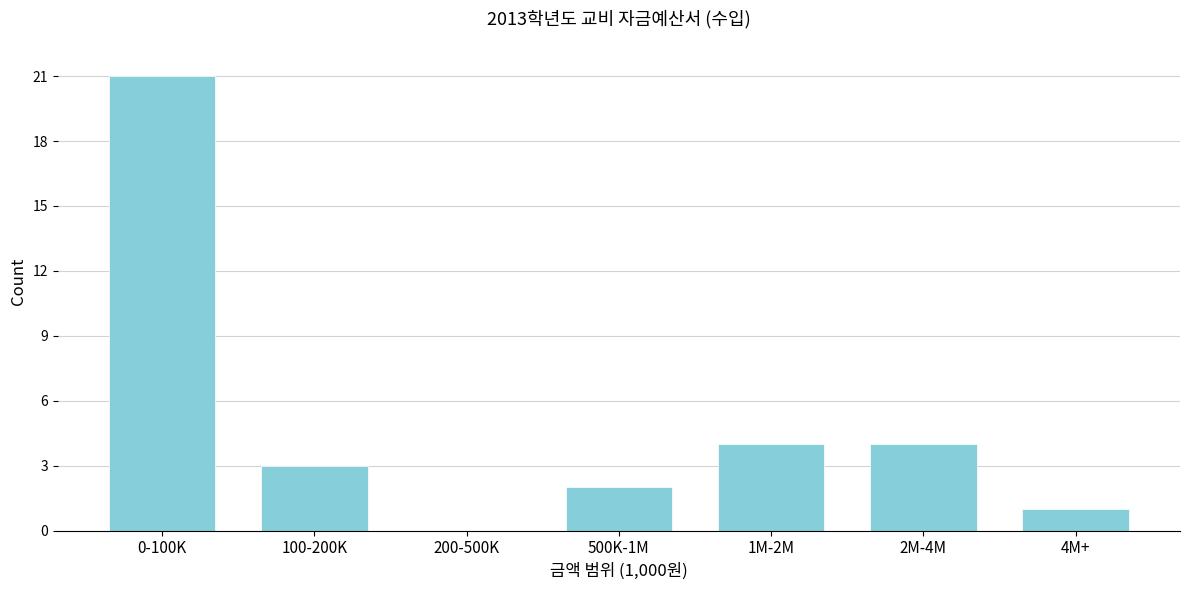

Reading right to left, transcribe all the data shown in this chart.

4M+=1	2M-4M=4	1M-2M=4	500K-1M=2	200-500K=0	100-200K=3	0-100K=21